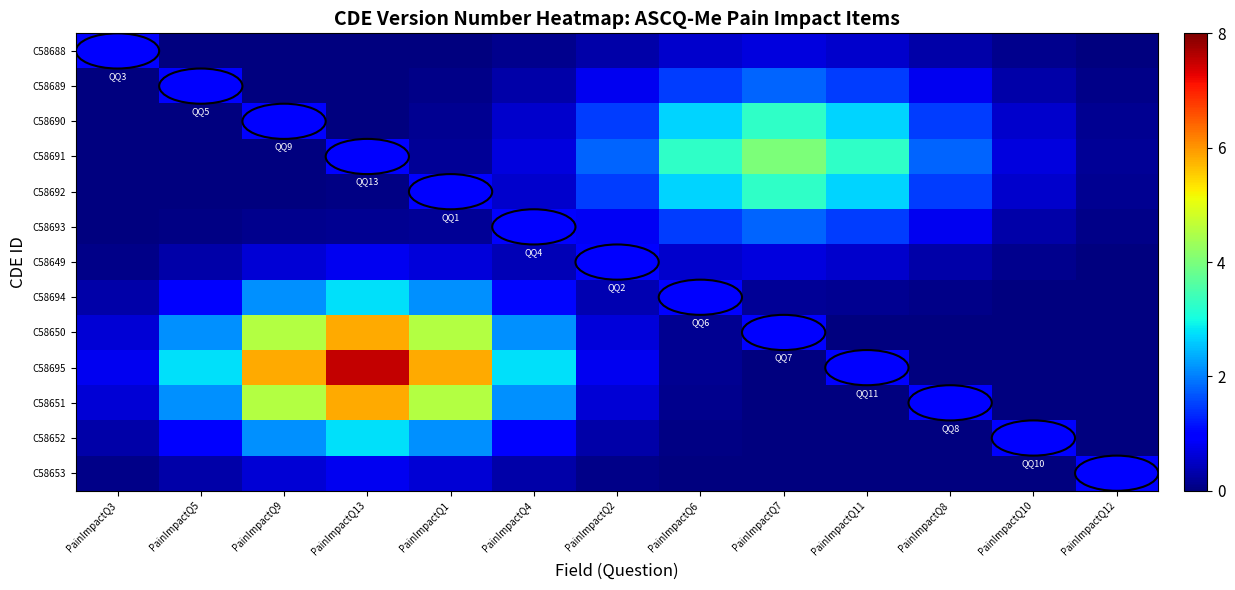

Reading left to right, list all the values displayed in this chart.

C58688: PainImpactQ3=1.0	PainImpactQ5=0.0	PainImpactQ9=0.0	PainImpactQ13=0.0	PainImpactQ1=0.0	PainImpactQ4=0.1	PainImpactQ2=0.3	PainImpactQ6=0.5	PainImpactQ7=0.7	PainImpactQ11=0.5	PainImpactQ8=0.3	PainImpactQ10=0.1	PainImpactQ12=0.0
C58689: PainImpactQ3=0.0	PainImpactQ5=1.0	PainImpactQ9=0.0	PainImpactQ13=0.0	PainImpactQ1=0.1	PainImpactQ4=0.3	PainImpactQ2=0.8	PainImpactQ6=1.5	PainImpactQ7=1.8	PainImpactQ11=1.5	PainImpactQ8=0.8	PainImpactQ10=0.3	PainImpactQ12=0.1
C58690: PainImpactQ3=0.0	PainImpactQ5=0.0	PainImpactQ9=1.0	PainImpactQ13=0.0	PainImpactQ1=0.1	PainImpactQ4=0.5	PainImpactQ2=1.5	PainImpactQ6=2.7	PainImpactQ7=3.3	PainImpactQ11=2.7	PainImpactQ8=1.5	PainImpactQ10=0.5	PainImpactQ12=0.1
C58691: PainImpactQ3=0.0	PainImpactQ5=0.0	PainImpactQ9=0.0	PainImpactQ13=1.0	PainImpactQ1=0.2	PainImpactQ4=0.7	PainImpactQ2=1.8	PainImpactQ6=3.3	PainImpactQ7=4.0	PainImpactQ11=3.3	PainImpactQ8=1.8	PainImpactQ10=0.7	PainImpactQ12=0.2
C58692: PainImpactQ3=0.0	PainImpactQ5=0.0	PainImpactQ9=0.0	PainImpactQ13=0.0	PainImpactQ1=1.0	PainImpactQ4=0.5	PainImpactQ2=1.5	PainImpactQ6=2.7	PainImpactQ7=3.3	PainImpactQ11=2.7	PainImpactQ8=1.5	PainImpactQ10=0.5	PainImpactQ12=0.1
C58693: PainImpactQ3=0.0	PainImpactQ5=0.1	PainImpactQ9=0.1	PainImpactQ13=0.1	PainImpactQ1=0.2	PainImpactQ4=1.0	PainImpactQ2=0.8	PainImpactQ6=1.5	PainImpactQ7=1.8	PainImpactQ11=1.5	PainImpactQ8=0.8	PainImpactQ10=0.3	PainImpactQ12=0.1
C58649: PainImpactQ3=0.1	PainImpactQ5=0.3	PainImpactQ9=0.6	PainImpactQ13=0.8	PainImpactQ1=0.6	PainImpactQ4=0.4	PainImpactQ2=1.0	PainImpactQ6=0.6	PainImpactQ7=0.7	PainImpactQ11=0.5	PainImpactQ8=0.3	PainImpactQ10=0.1	PainImpactQ12=0.0
C58694: PainImpactQ3=0.3	PainImpactQ5=1.0	PainImpactQ9=2.1	PainImpactQ13=2.8	PainImpactQ1=2.2	PainImpactQ4=1.0	PainImpactQ2=0.4	PainImpactQ6=1.0	PainImpactQ7=0.2	PainImpactQ11=0.1	PainImpactQ8=0.1	PainImpactQ10=0.0	PainImpactQ12=0.0
C58650: PainImpactQ3=0.6	PainImpactQ5=2.1	PainImpactQ9=4.5	PainImpactQ13=5.8	PainImpactQ1=4.6	PainImpactQ4=2.2	PainImpactQ2=0.6	PainImpactQ6=0.1	PainImpactQ7=1.0	PainImpactQ11=0.0	PainImpactQ8=0.0	PainImpactQ10=0.0	PainImpactQ12=0.0
C58695: PainImpactQ3=0.8	PainImpactQ5=2.8	PainImpactQ9=5.8	PainImpactQ13=7.5	PainImpactQ1=5.8	PainImpactQ4=2.8	PainImpactQ2=0.8	PainImpactQ6=0.1	PainImpactQ7=0.0	PainImpactQ11=1.0	PainImpactQ8=0.0	PainImpactQ10=0.0	PainImpactQ12=0.0
C58651: PainImpactQ3=0.6	PainImpactQ5=2.1	PainImpactQ9=4.5	PainImpactQ13=5.8	PainImpactQ1=4.5	PainImpactQ4=2.1	PainImpactQ2=0.6	PainImpactQ6=0.1	PainImpactQ7=0.0	PainImpactQ11=0.0	PainImpactQ8=1.0	PainImpactQ10=0.0	PainImpactQ12=0.0
C58652: PainImpactQ3=0.3	PainImpactQ5=1.0	PainImpactQ9=2.1	PainImpactQ13=2.8	PainImpactQ1=2.1	PainImpactQ4=1.0	PainImpactQ2=0.3	PainImpactQ6=0.1	PainImpactQ7=0.0	PainImpactQ11=0.0	PainImpactQ8=0.0	PainImpactQ10=1.0	PainImpactQ12=0.0
C58653: PainImpactQ3=0.1	PainImpactQ5=0.3	PainImpactQ9=0.6	PainImpactQ13=0.8	PainImpactQ1=0.6	PainImpactQ4=0.3	PainImpactQ2=0.1	PainImpactQ6=0.0	PainImpactQ7=0.0	PainImpactQ11=0.0	PainImpactQ8=0.0	PainImpactQ10=0.0	PainImpactQ12=1.0